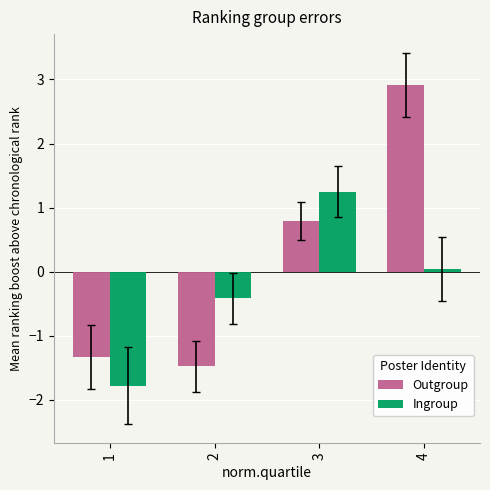

The value of Outgroup at 3 is 0.4. True or false?

False